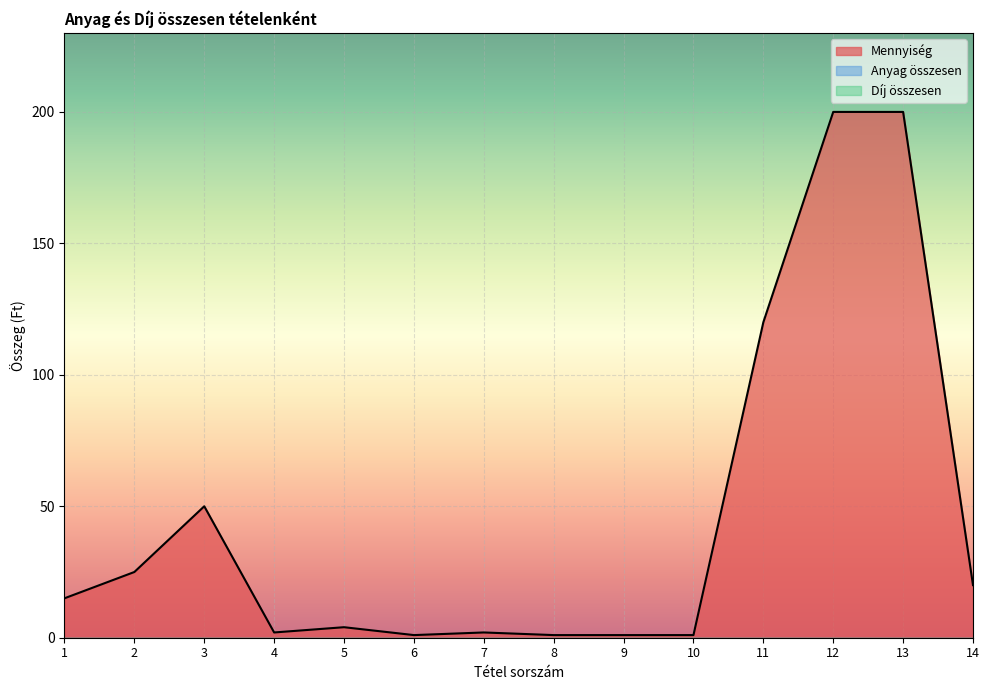

Reading left to right, transcribe all the data shown in this chart.

Mennyiség: 15	25	50	2	4	1	2	1	1	1	120	200	200	20
Anyag összesen: 0	0	0	0	0	0	0	0	0	0	0	0	0	0
Díj összesen: 0	0	0	0	0	0	0	0	0	0	0	0	0	0